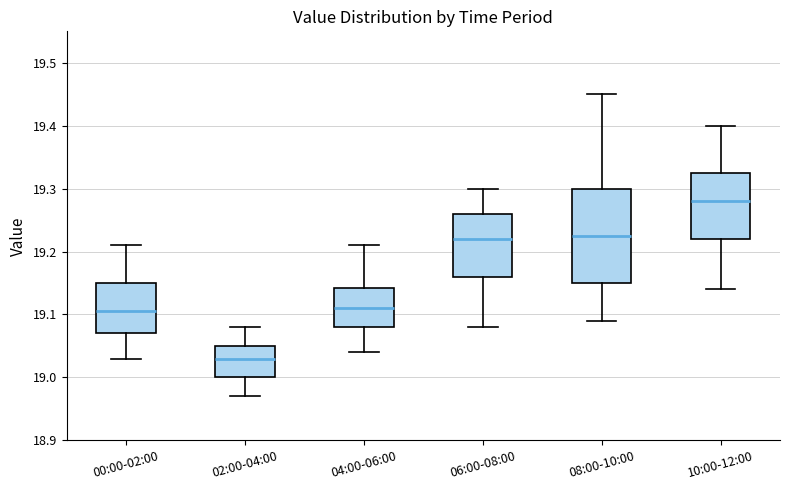

Reading left to right, transcribe this box plot: for each box, give where its median line is, the range the box spans, and where its two whiskers end, as read against the y-axis. The values are not printed on the chart, so give them approximately, as read against the axis.

00:00-02:00: median 19.11, box 19.07 to 19.15, whiskers 19.03 to 19.21
02:00-04:00: median 19.03, box 19.00 to 19.05, whiskers 18.97 to 19.08
04:00-06:00: median 19.11, box 19.08 to 19.14, whiskers 19.04 to 19.21
06:00-08:00: median 19.22, box 19.16 to 19.26, whiskers 19.08 to 19.30
08:00-10:00: median 19.23, box 19.15 to 19.30, whiskers 19.09 to 19.45
10:00-12:00: median 19.28, box 19.22 to 19.33, whiskers 19.14 to 19.40